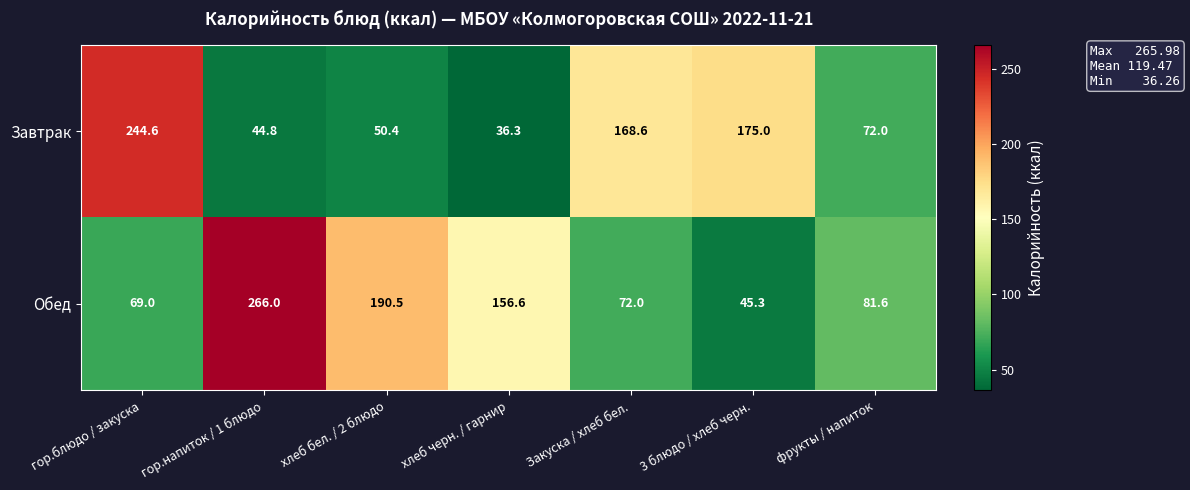

Reading left to right, list all the values displayed in this chart.

Завтрак: 244.6	44.8	50.4	36.3	168.6	175.0	72.0
Обед: 69.0	266.0	190.5	156.6	72.0	45.3	81.6